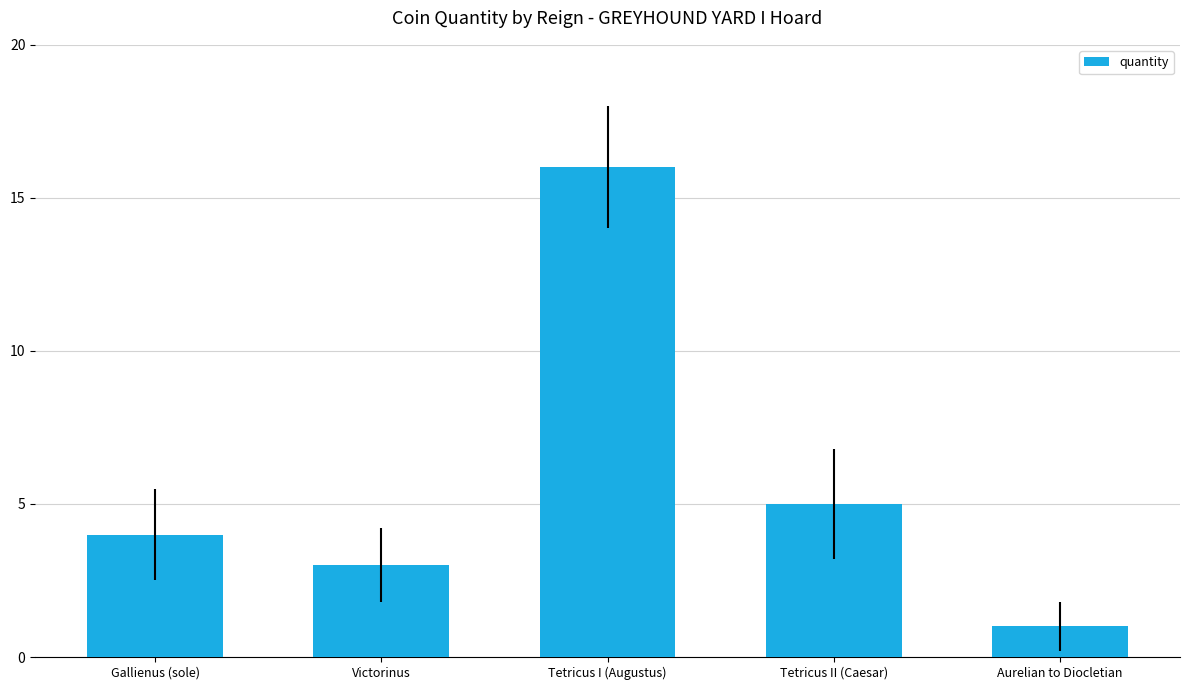

What is the label of the 2nd bar from the right?

Tetricus II (Caesar)